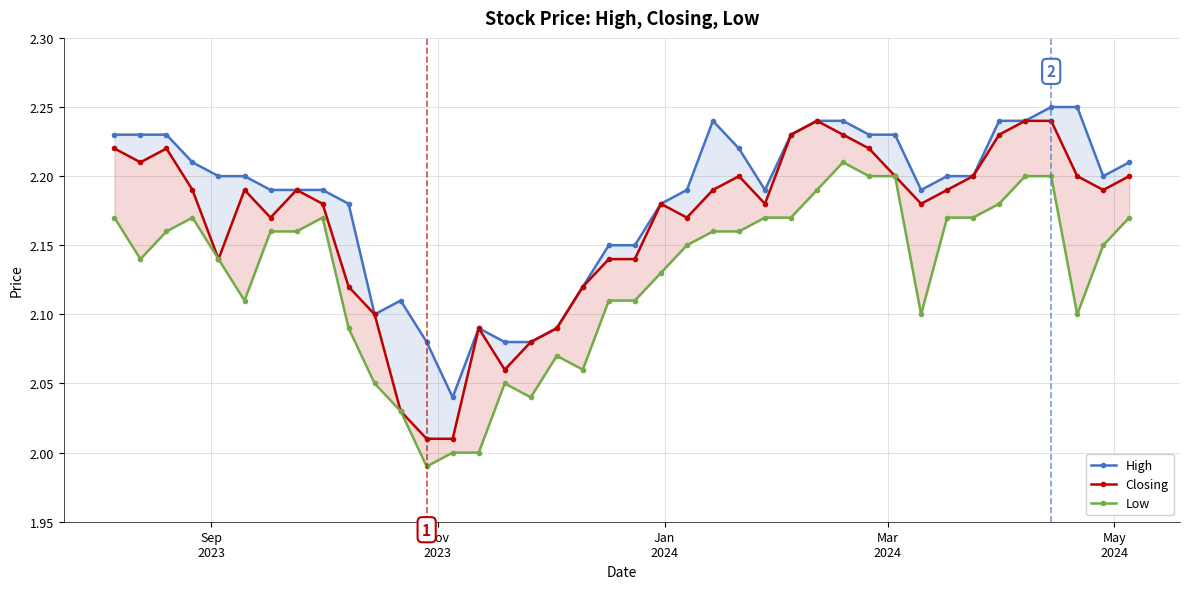

What is the minimum value shown in the chart?

2.0